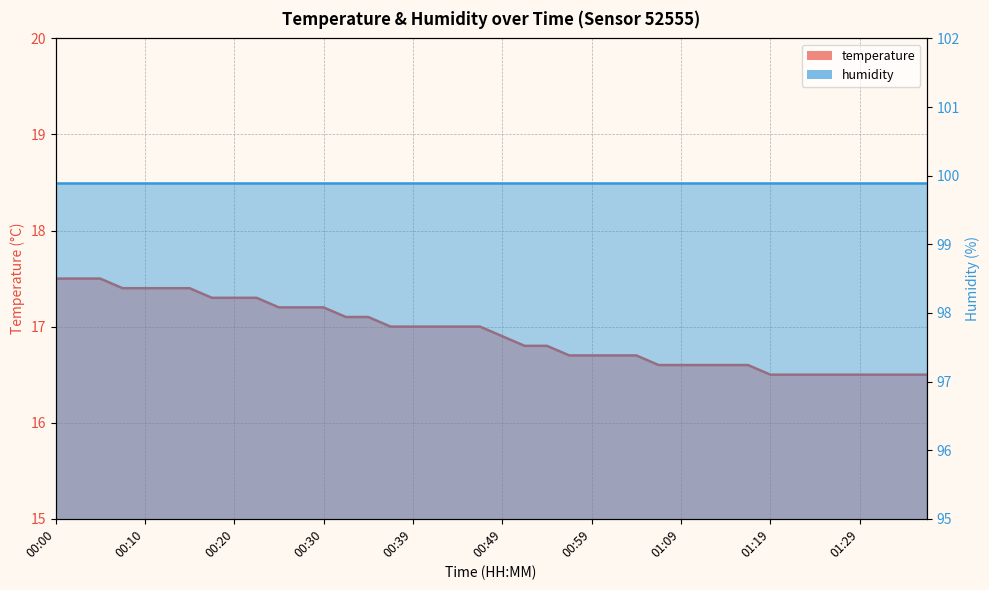

What position from the right is 00:07?

37